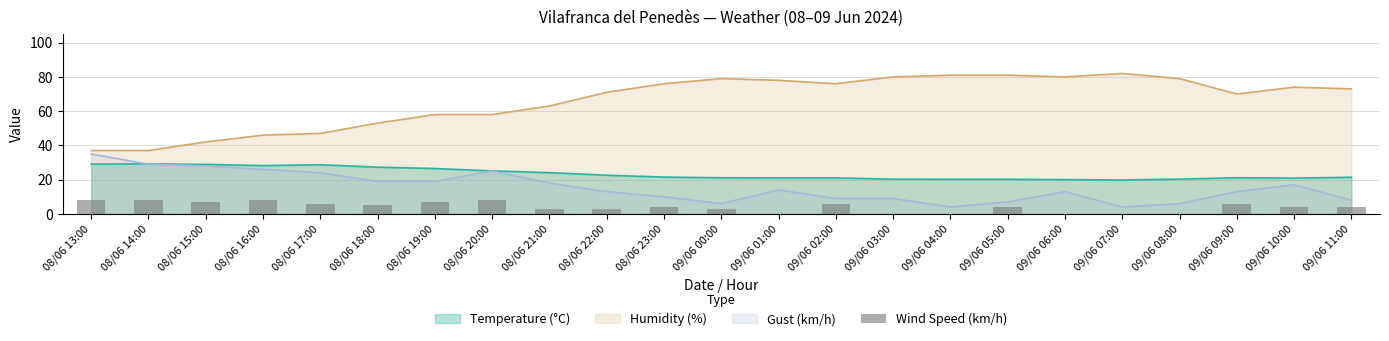

What is the highest value of the Temperature (°C) series?

29.2